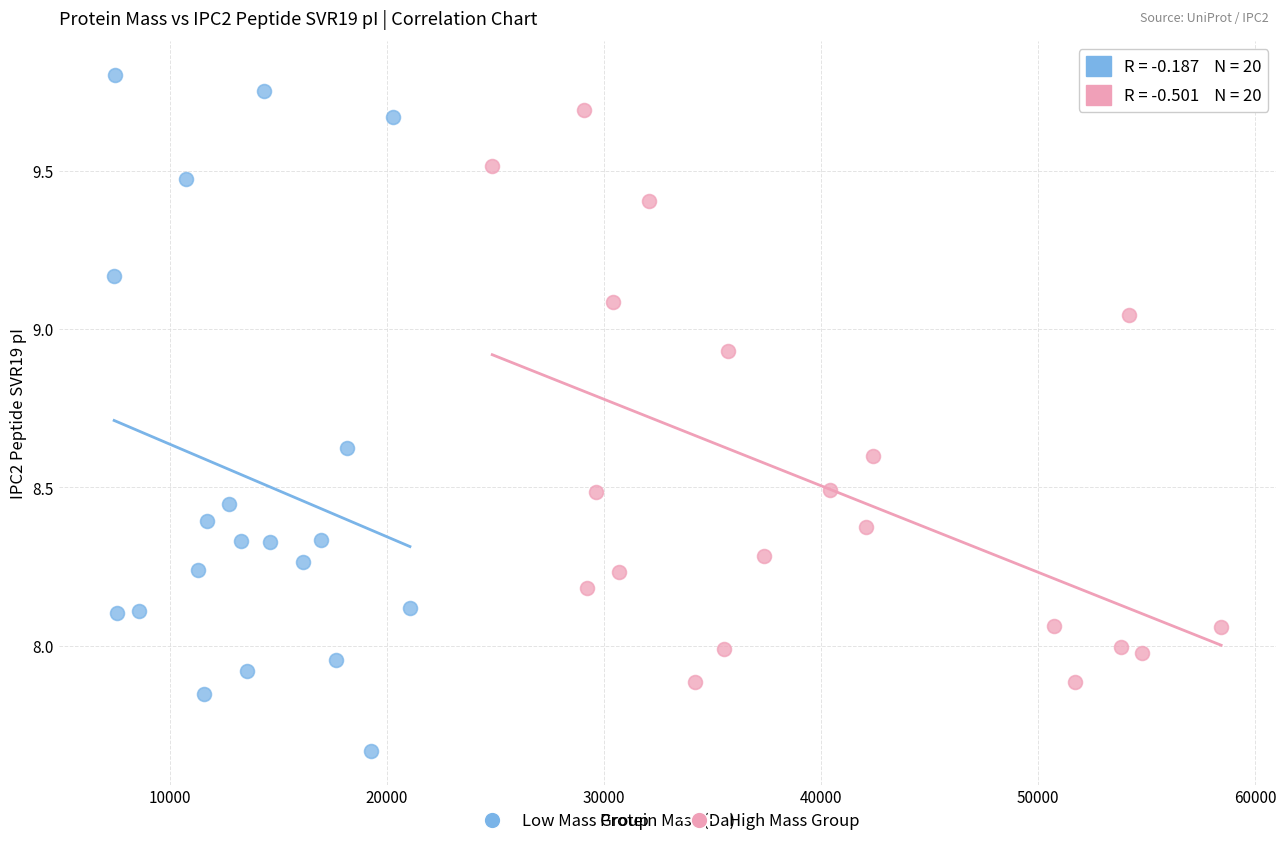

Which series has the largest Y range (max minus min)?

Low Mass Group